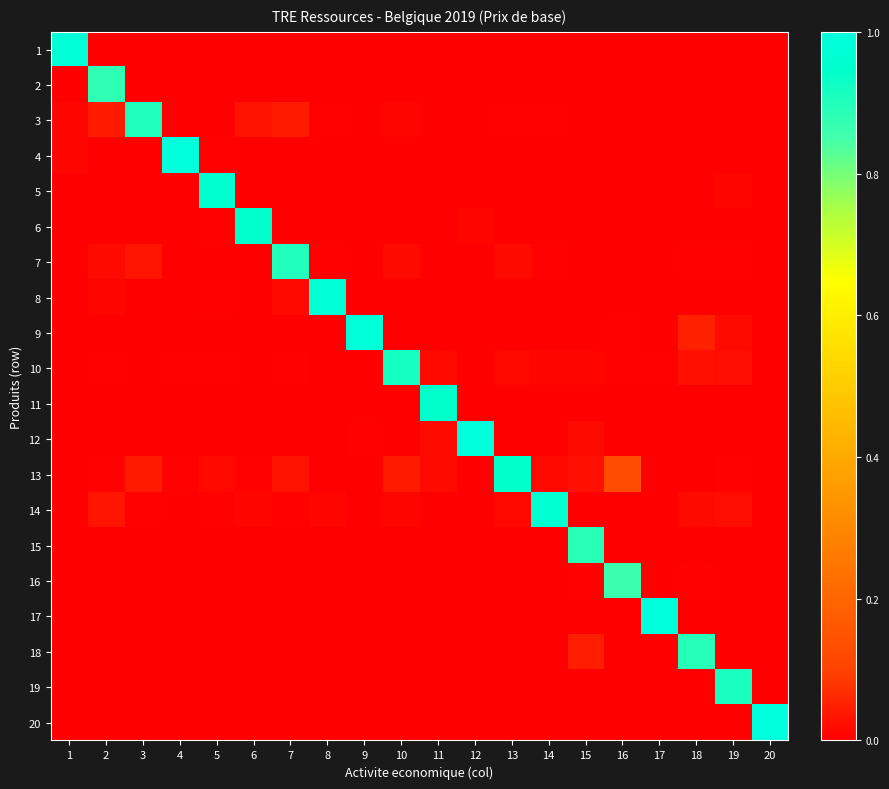

List the series in order of their peak value, highest first.

20, 17, 12, 4, 9, 1, 8, 14, 5, 6, 11, 13, 10, 19, 3, 7, 18, 15, 2, 16